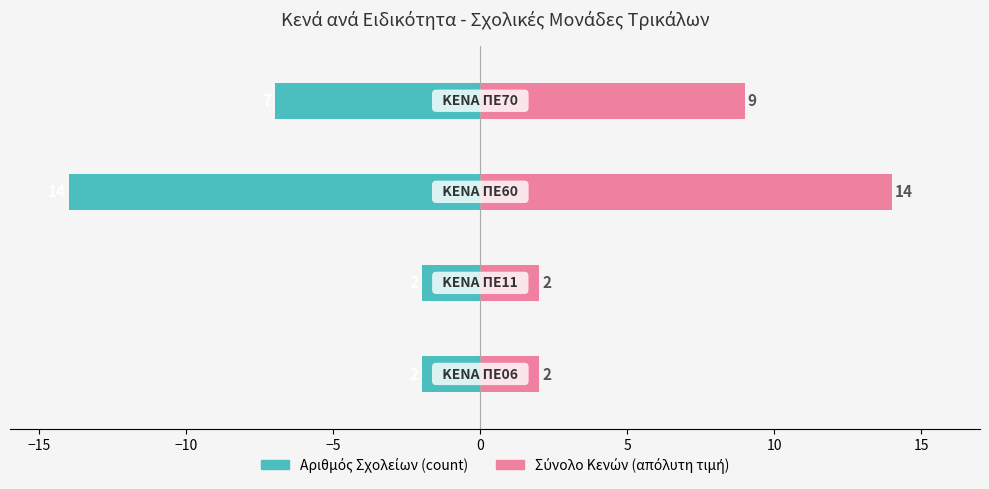

Count the number of data series in this chart.

2